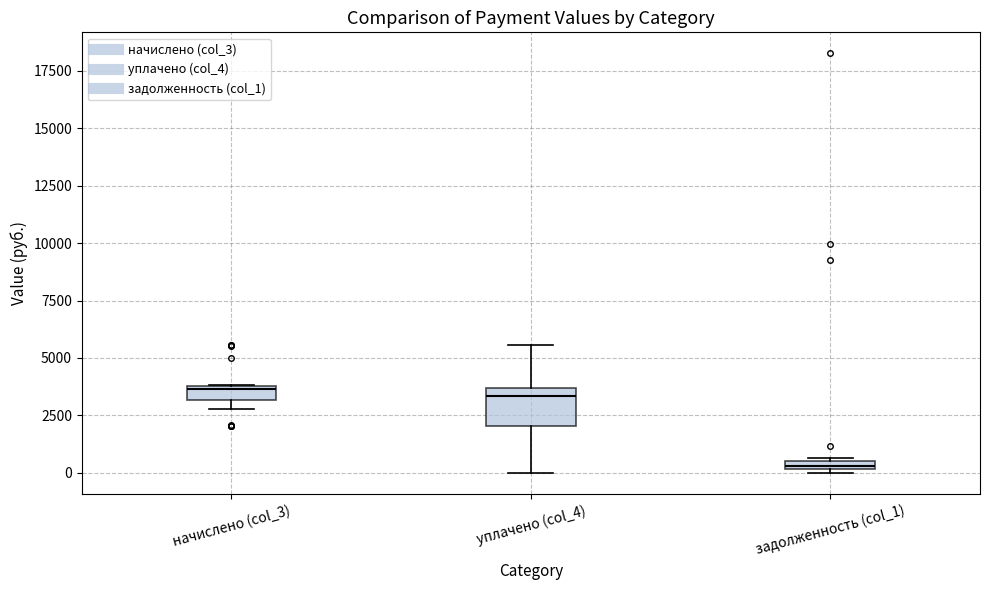

Which box has the lowest median line?

задолженность (col_1)